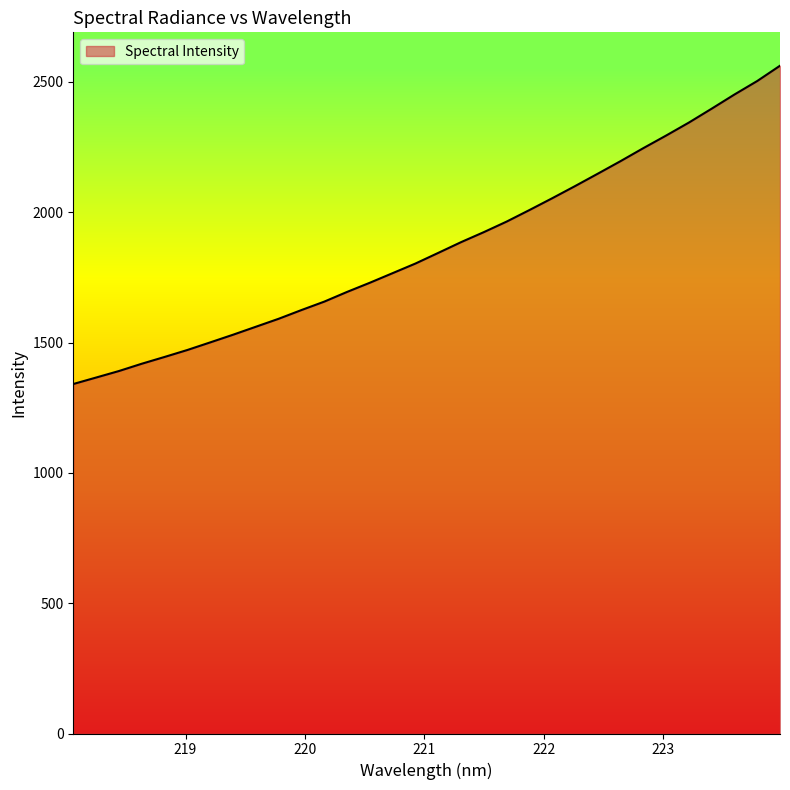

Reading left to right, what are all the values shown in this chart?

1340.9	1365.7	1390.7	1418.6	1444.7	1471.4	1500.5	1529.9	1560.6	1591.1	1624.7	1657.0	1694.2	1729.5	1766.3	1803.2	1844.0	1885.2	1923.6	1964.1	2008.3	2053.7	2100.2	2147.8	2196.0	2245.9	2294.2	2344.0	2397.3	2451.7	2503.4	2562.0